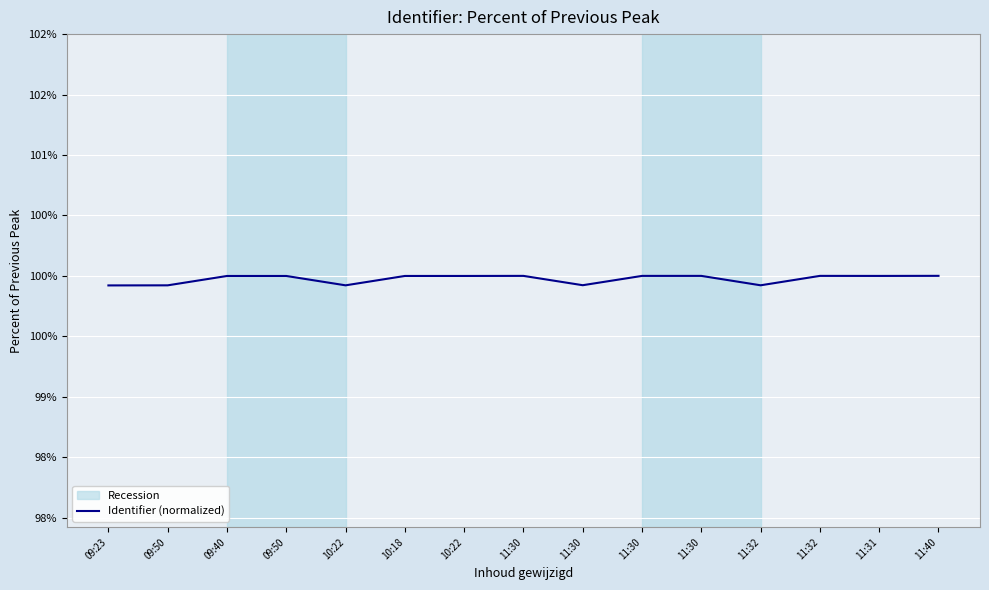

What is the difference between the values at 10:22 and 11:30?

0.1